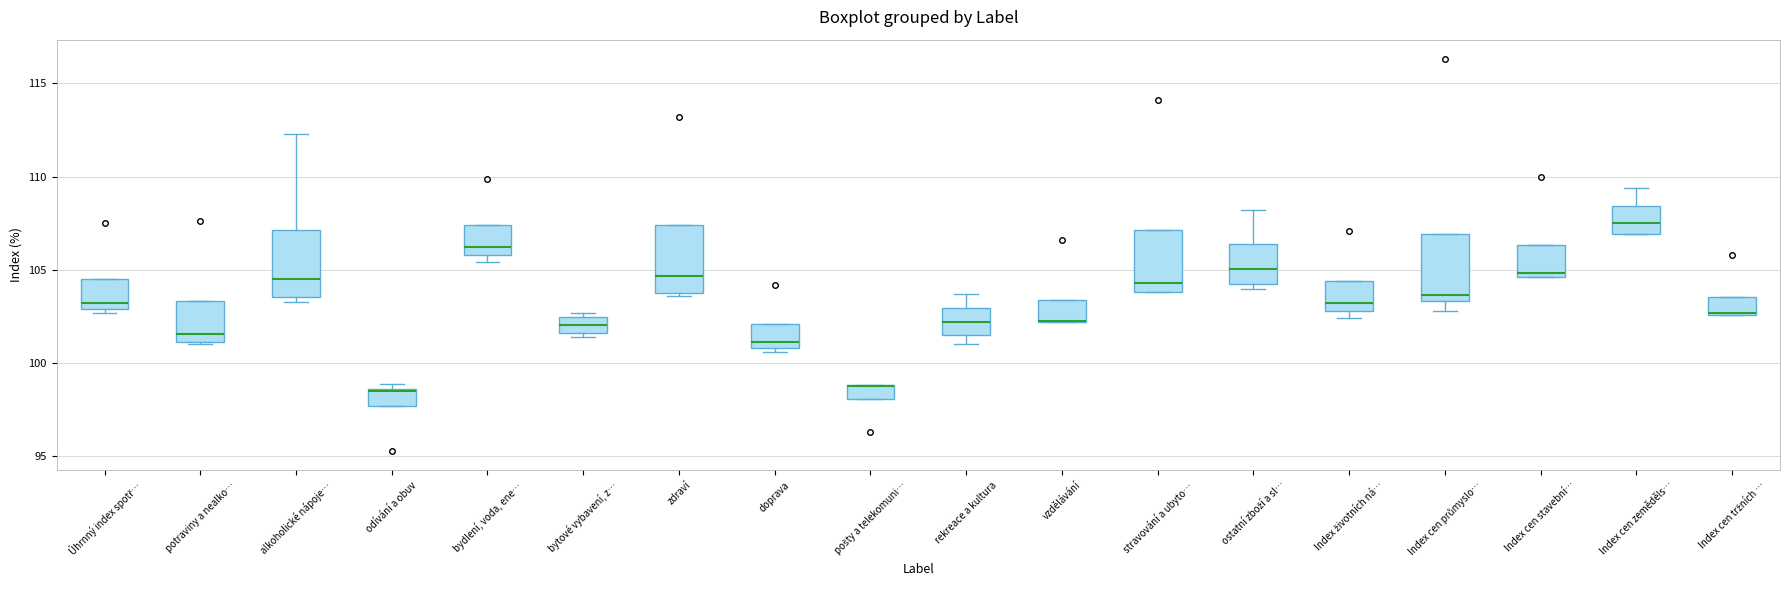

Where is the upper edge of the box for alkoholické nápoje… on the y-axis? The values are not printed on the chart, so give them approximately, as read against the axis.

107.0